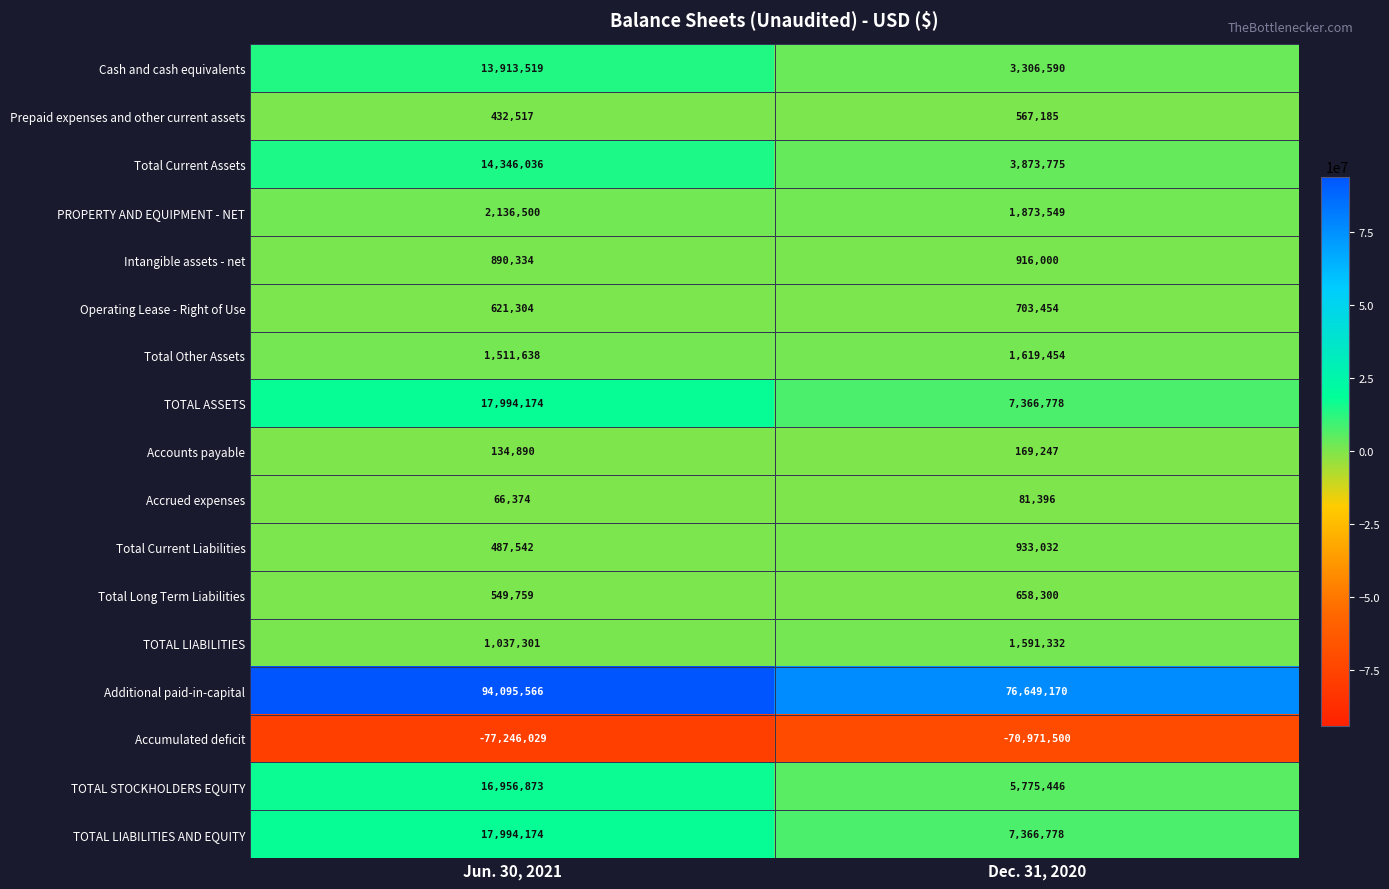

What is the difference between the PROPERTY AND EQUIPMENT - NET values at Jun. 30, 2021 and Dec. 31, 2020?

262951